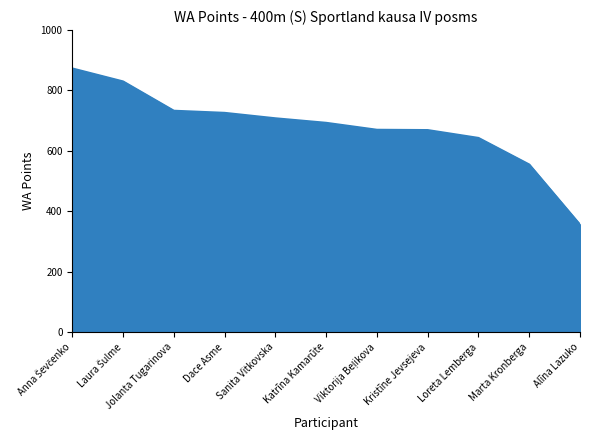

The value at Loreta Lemberga is 643. True or false?

True